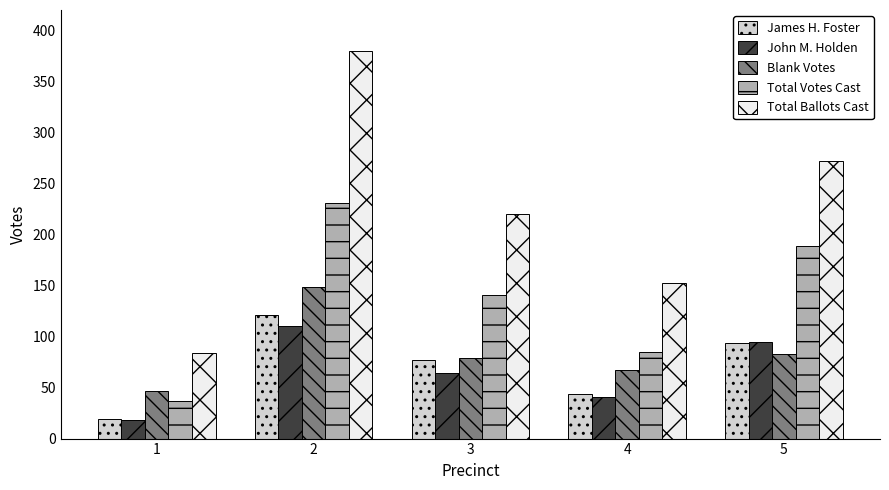

Rank the categories by John M. Holden value from highest to lowest.

2, 5, 3, 4, 1